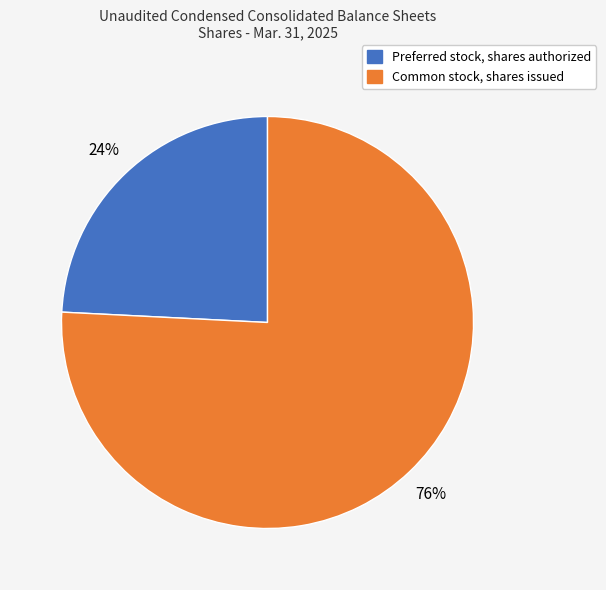

Count the number of slices in the pie.

2